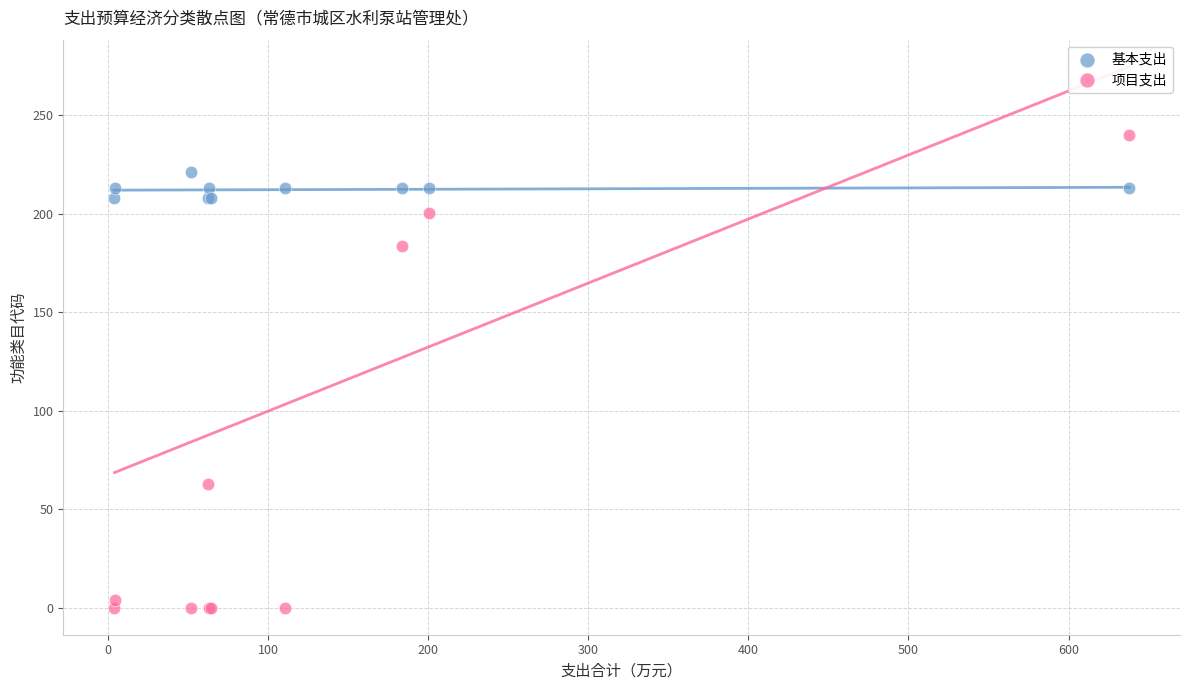

Which series reaches the minimum Y coordinate?

项目支出